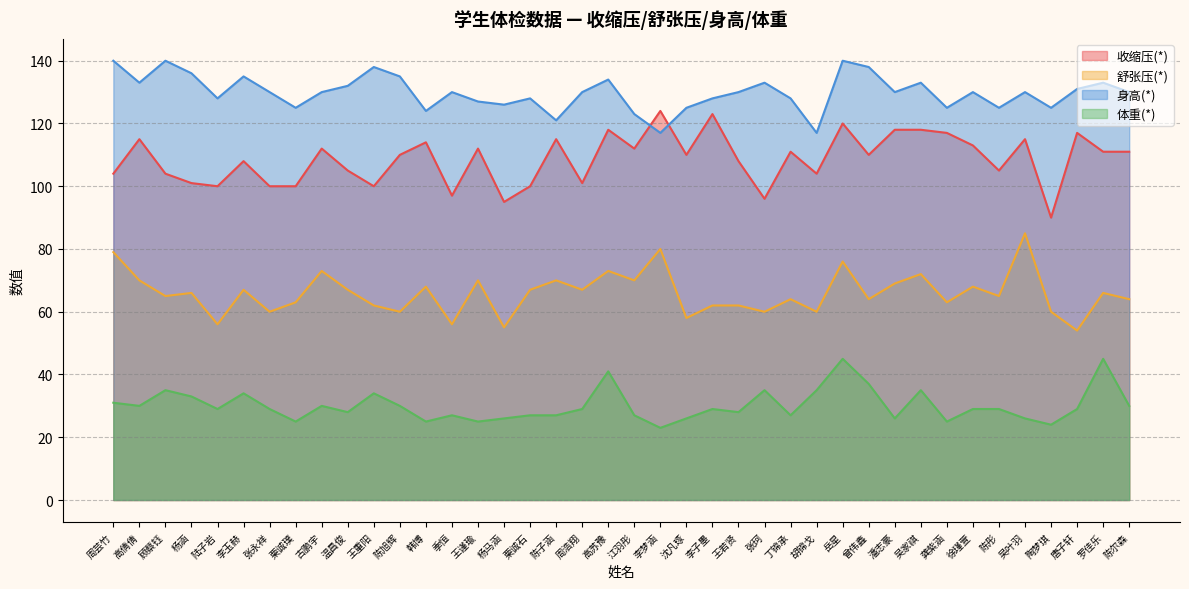

What is the average value of the 收缩压(*) series?

109